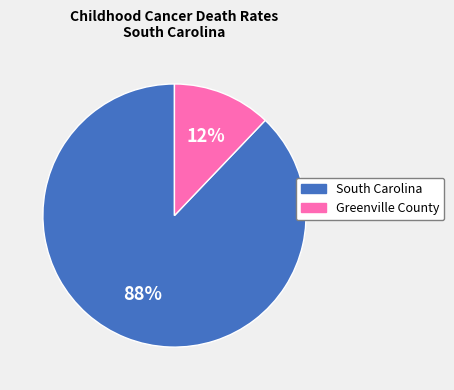

Is it true that South Carolina is 93% of the pie?

False